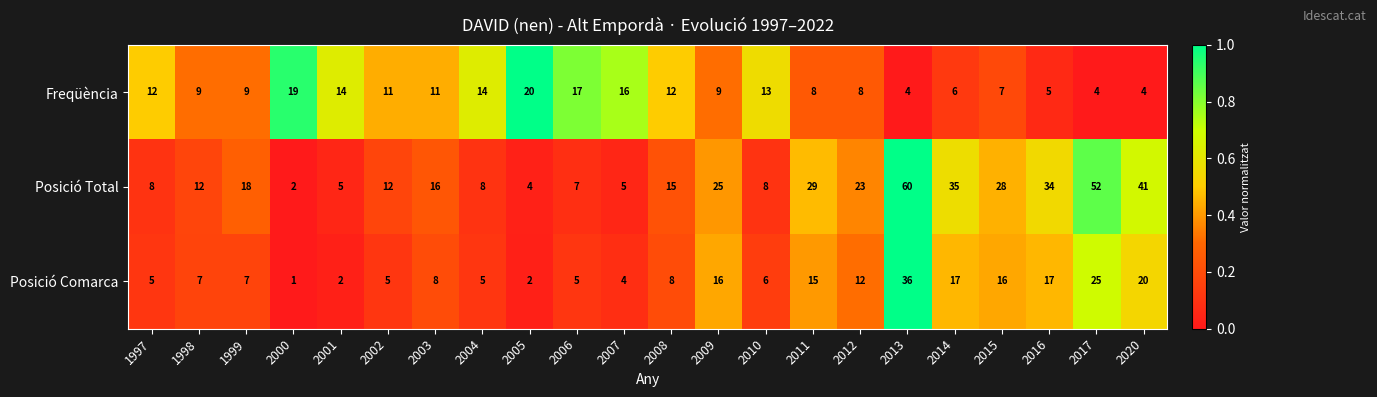

What is the total value across all series at 2002?

28